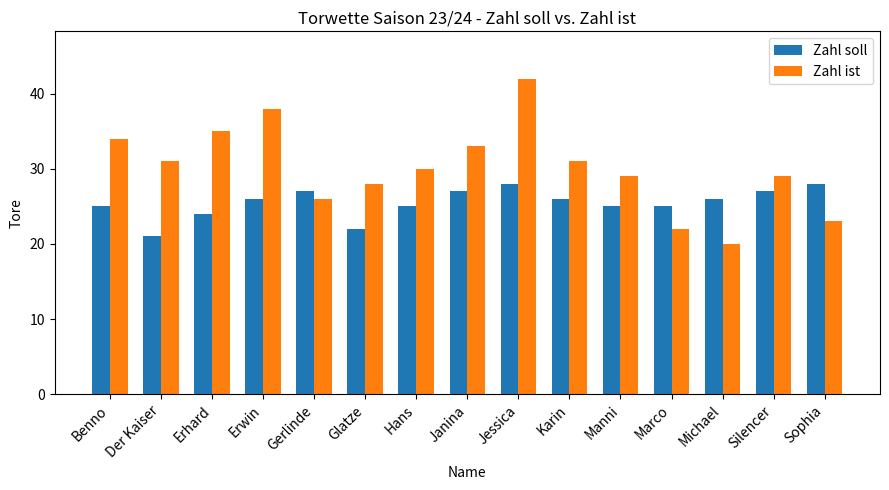

Reading left to right, list all the values displayed in this chart.

Zahl soll: 25	21	24	26	27	22	25	27	28	26	25	25	26	27	28
Zahl ist: 34	31	35	38	26	28	30	33	42	31	29	22	20	29	23